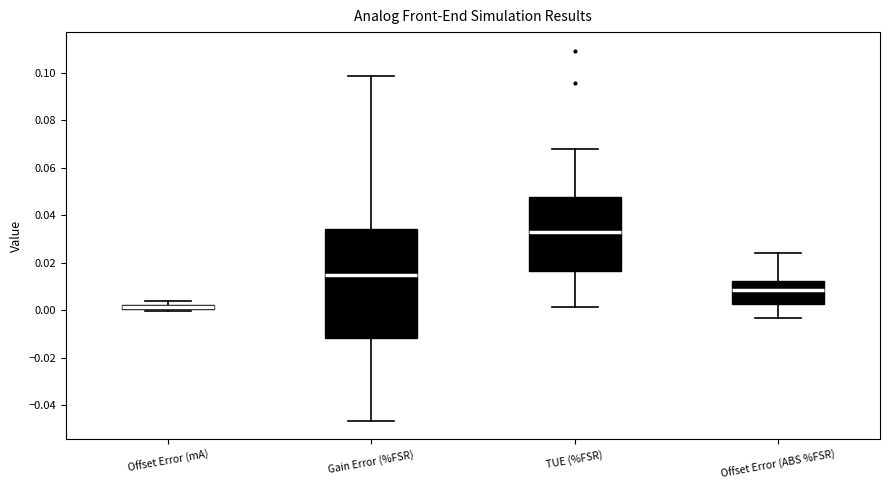

Comparing the boxes themselves (not the whiskers), which one is the tallest?

Gain Error (%FSR)